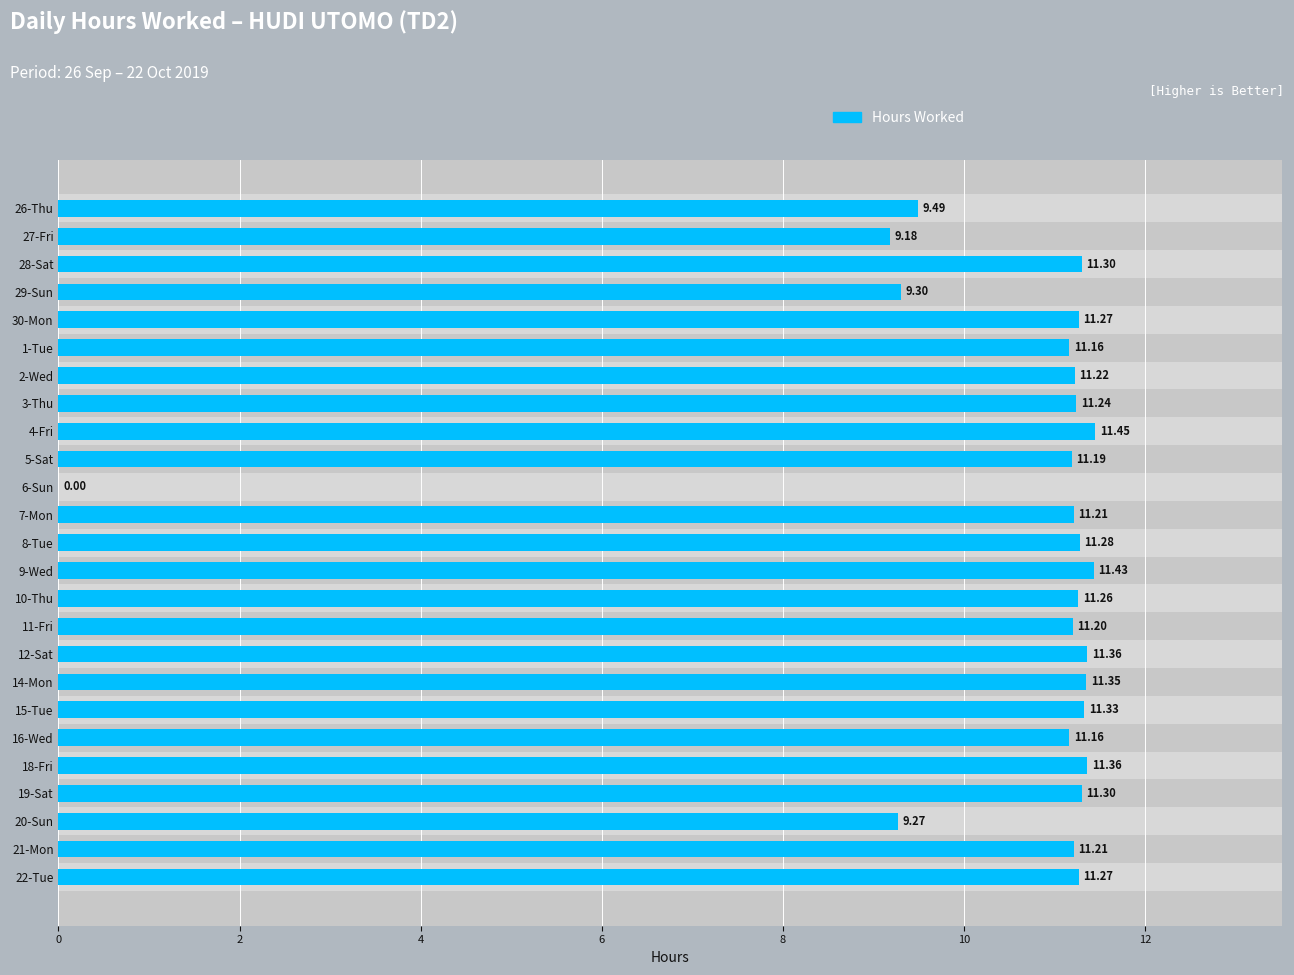

How many values are below 11?

5